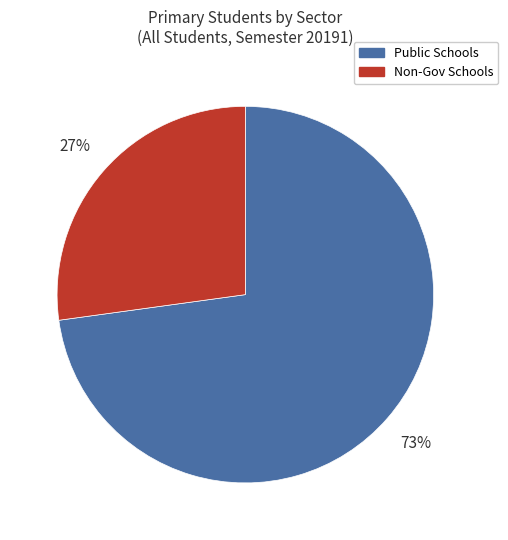

Which slice is the largest?

Public Schools